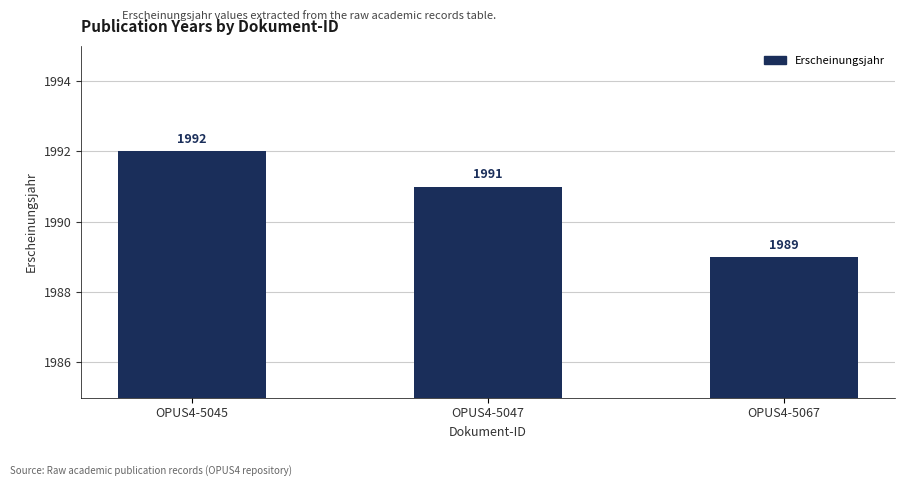

Reading right to left, list all the values displayed in this chart.

1989	1991	1992